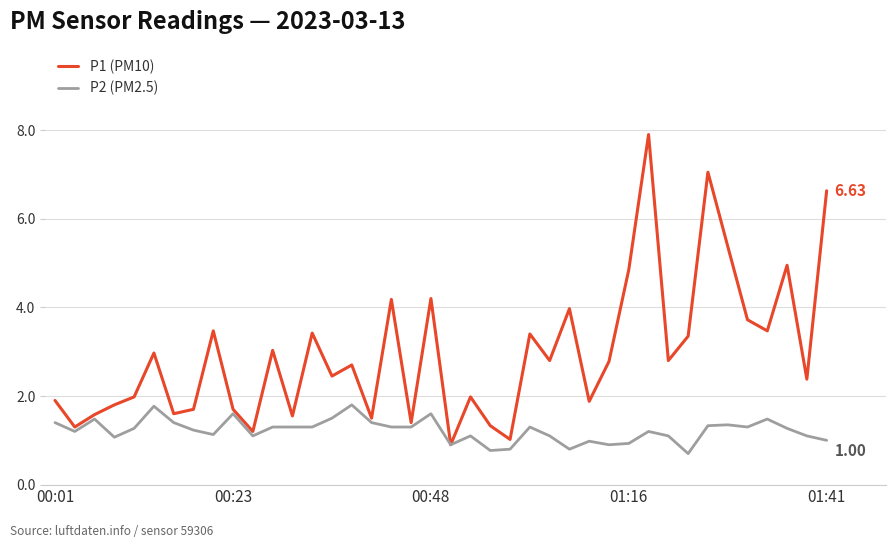

Which series has the largest total across all categories?

P1 (PM10)